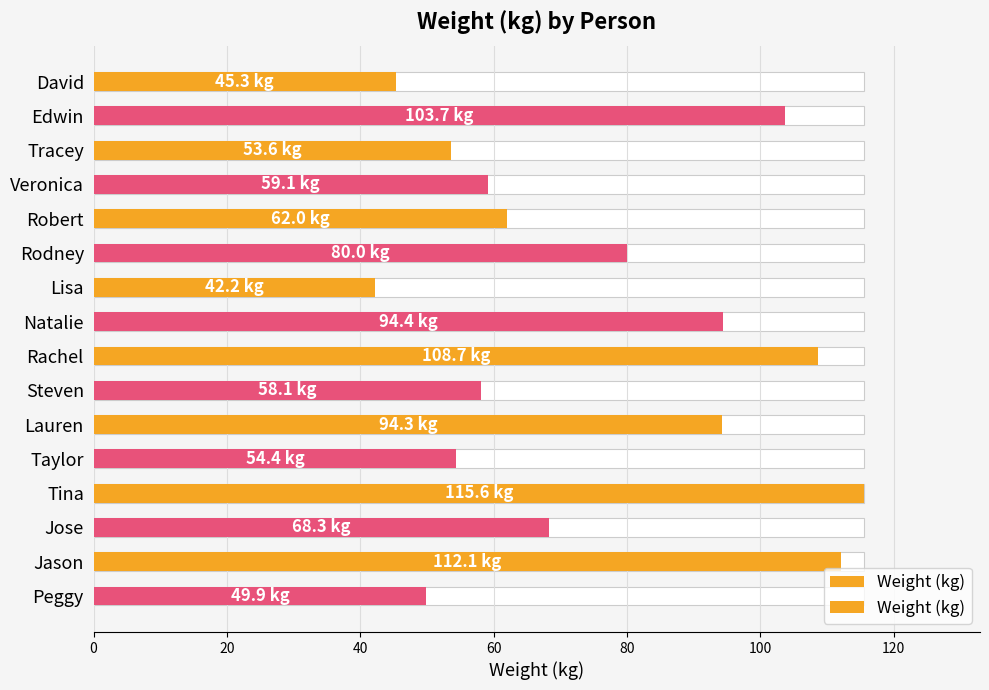

Read the value at Taylor.

54.4